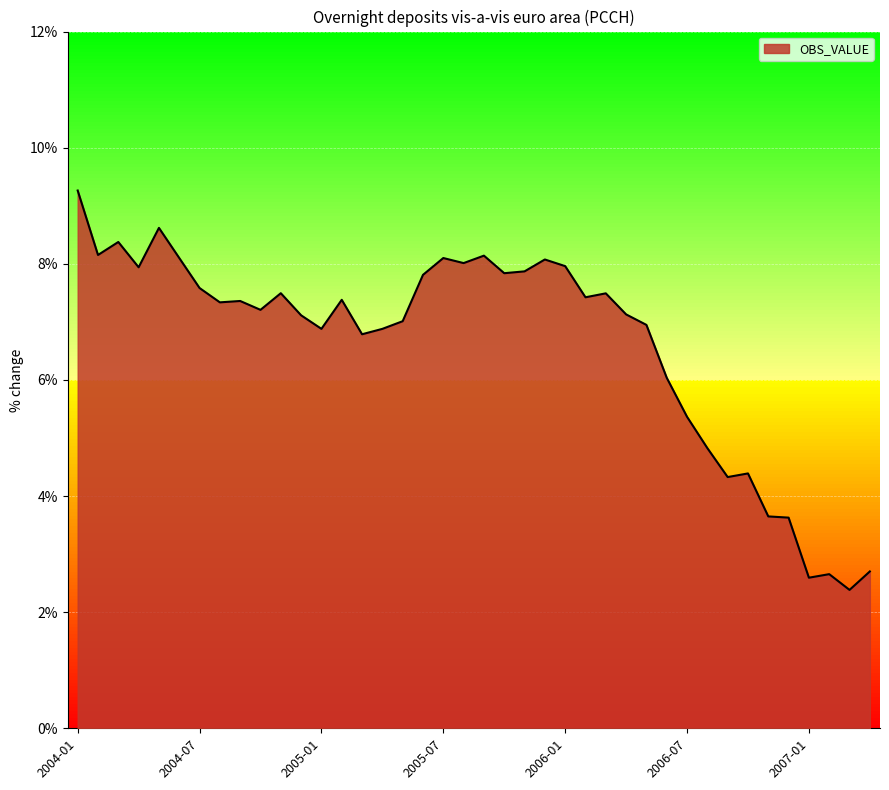

What is the difference between the second highest and second lowest values?

6.0